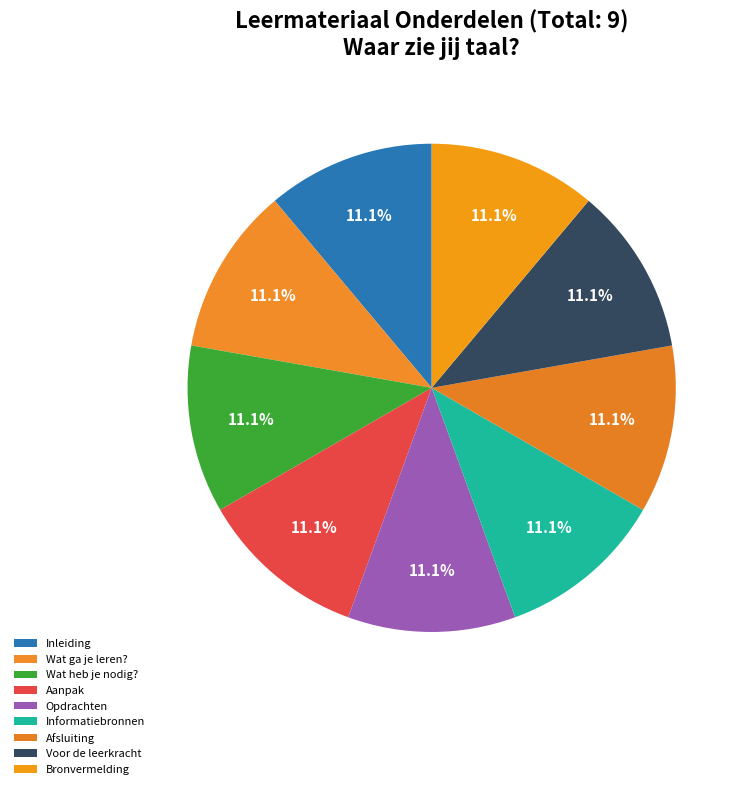

Which slice is the largest?

Bronvermelding